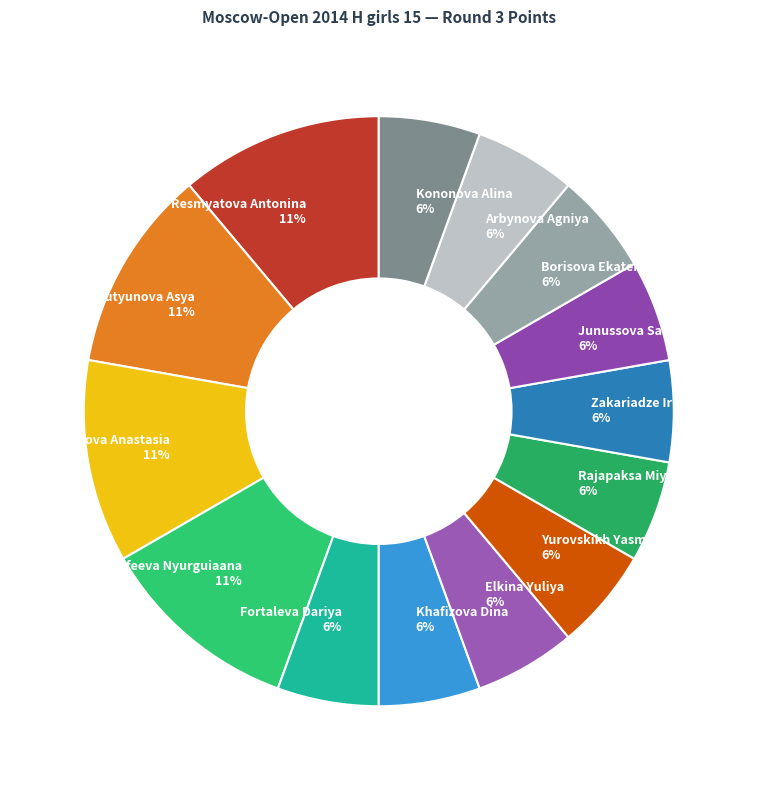

What percentage is the Junussova Sabina slice, to the nearest percent?

6%